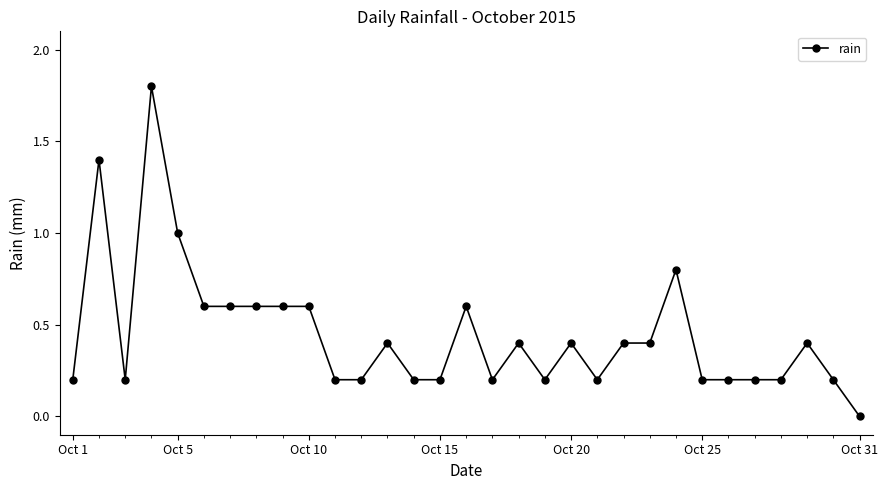

What is the average value?

0.4